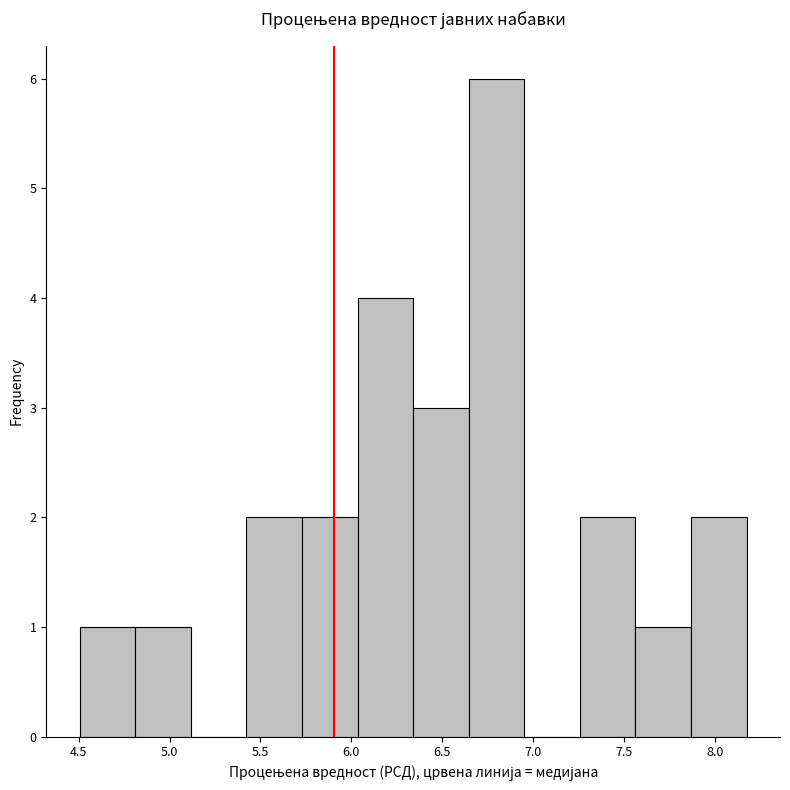

What is the height of the bar covering 7.25 to 7.55 on the x-axis? Neither the bar edges nor the heights are printed on the chart, so give them approximately, as read against the axes.

2